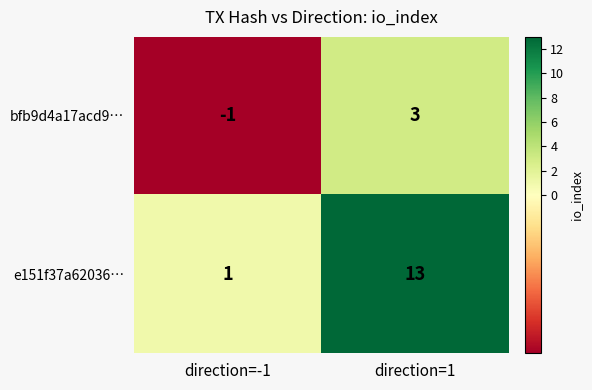

How many positive values does the bfb9d4a17acd9… series have?

1